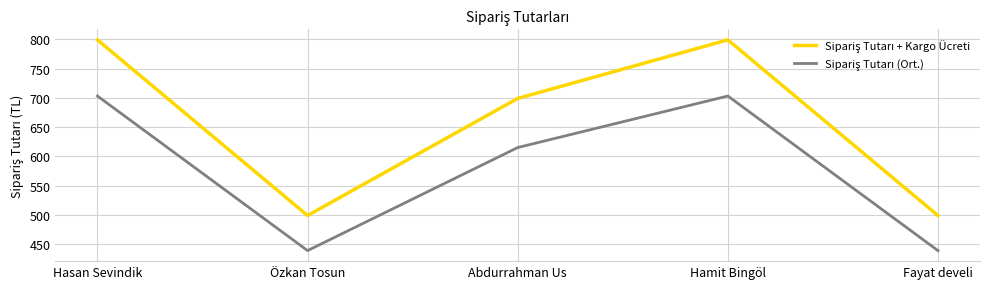

What is the difference between the highest and lowest values at Hasan Sevindik?

95.9